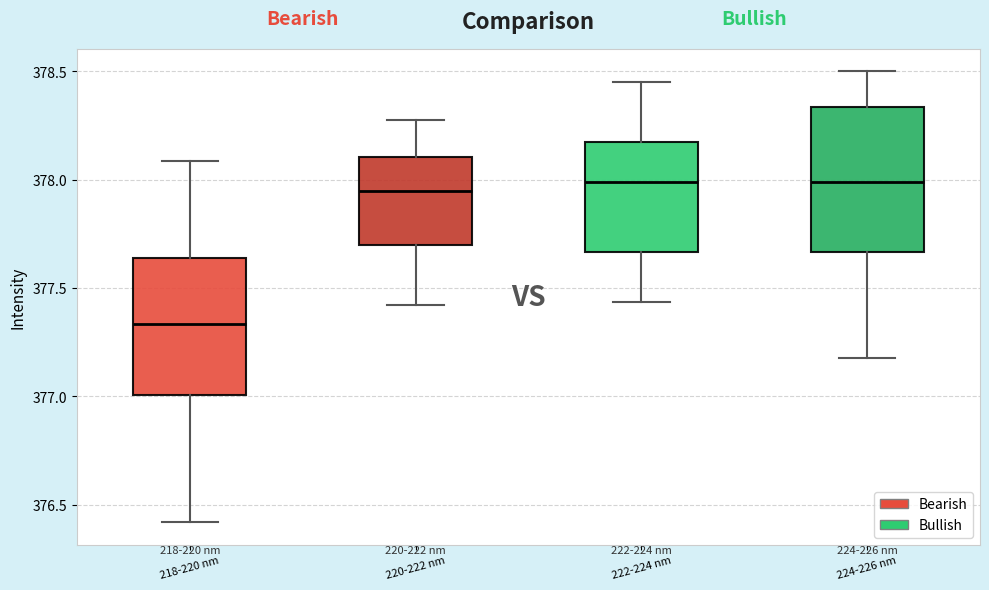

Reading left to right, transcribe this box plot: for each box, give where its median line is, the range the box spans, and where its two whiskers end, as read against the y-axis. The values are not printed on the chart, so give them approximately, as read against the axis.

218-220 nm: median 377.35, box 377.00 to 377.65, whiskers 376.40 to 378.10
220-222 nm: median 377.95, box 377.70 to 378.10, whiskers 377.40 to 378.25
222-224 nm: median 378.00, box 377.65 to 378.20, whiskers 377.45 to 378.45
224-226 nm: median 378.00, box 377.65 to 378.35, whiskers 377.20 to 378.50